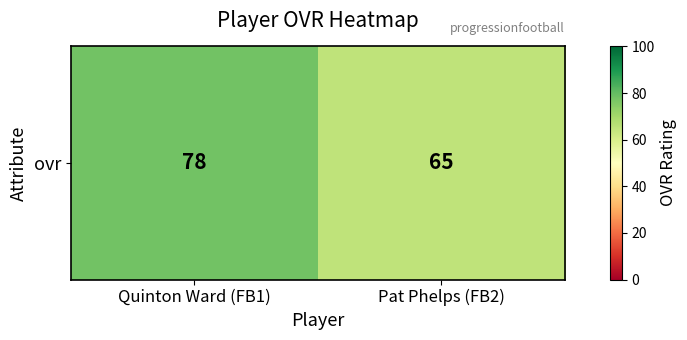

What is the sum of the values at Pat Phelps (FB2) and Quinton Ward (FB1)?

143